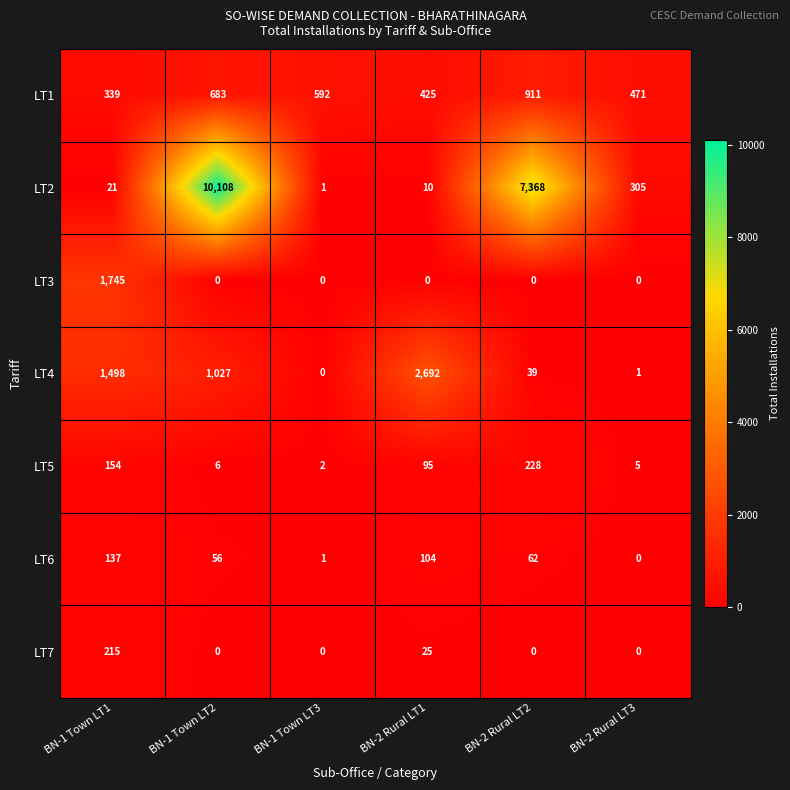

At which label is LT1 closest to 625?

BN-1 Town LT3